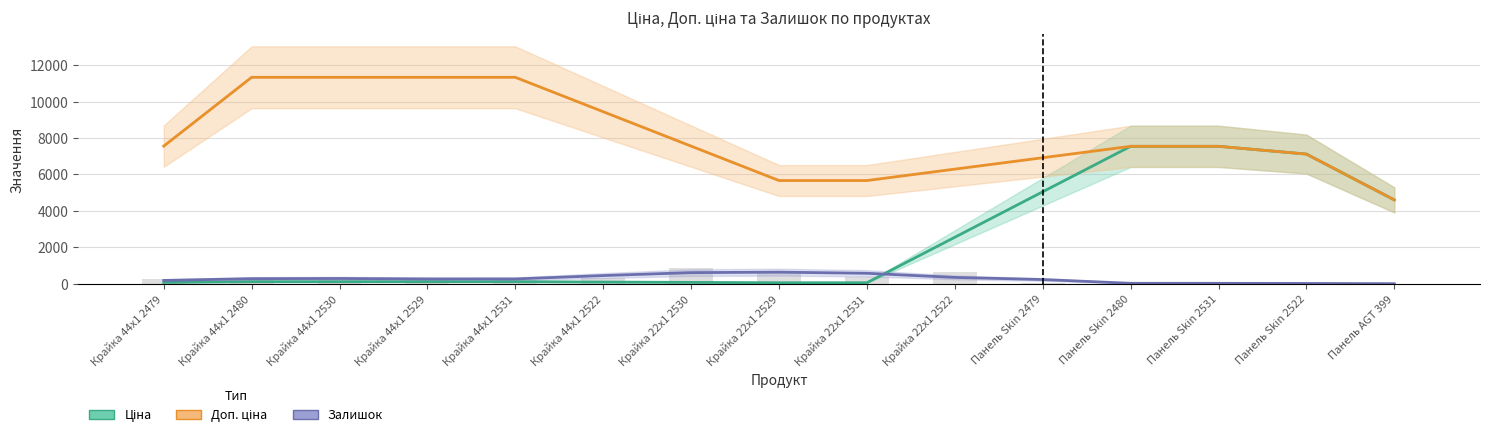

How many bars are there in each group?

3